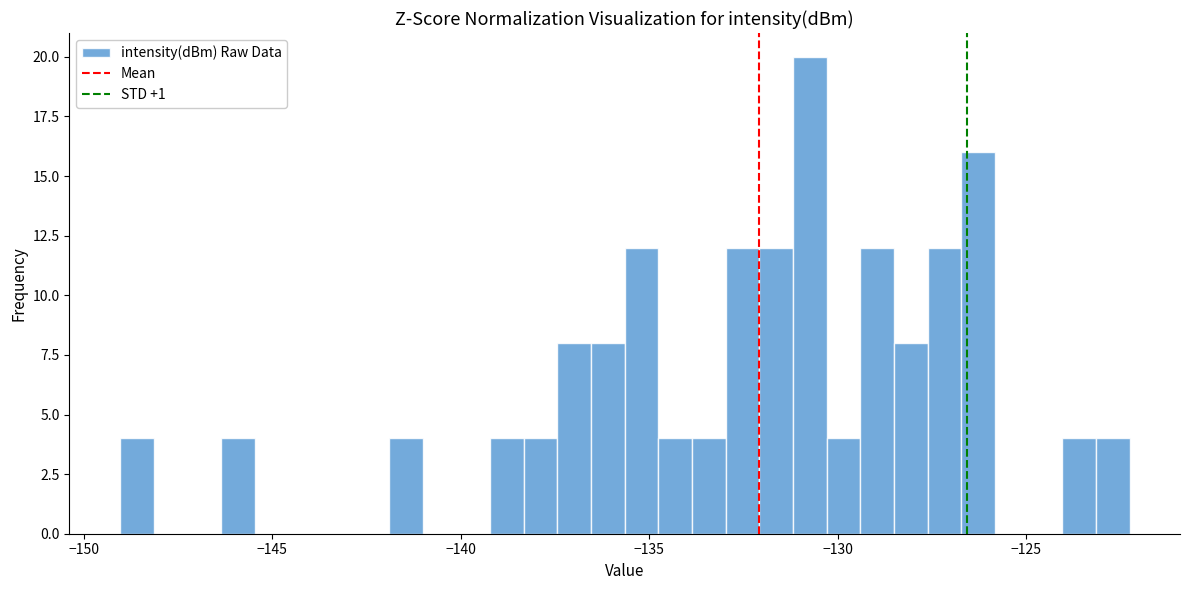

Read against the x-axis, roughly where is the centre of the tallest bar?

-130.5